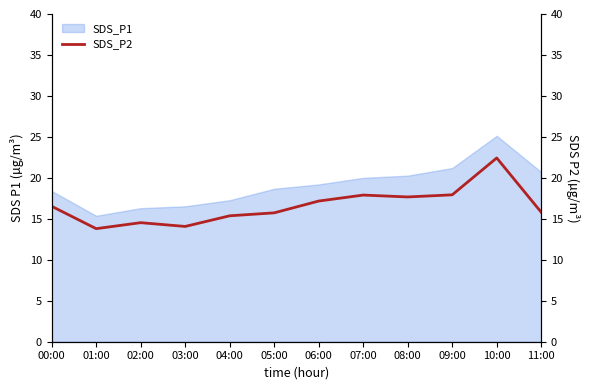

Read the value at 06:00.

17.2